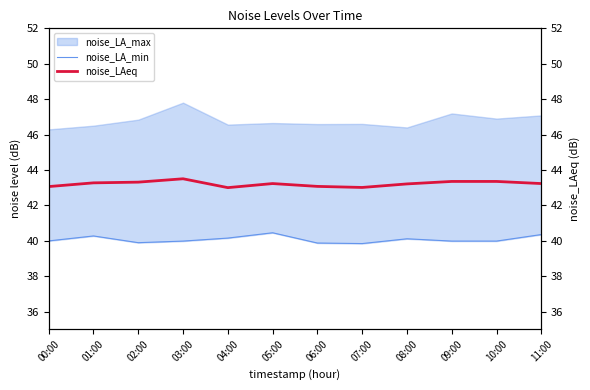

The value of noise_LAeq at 08:00 is 43.2. True or false?

True